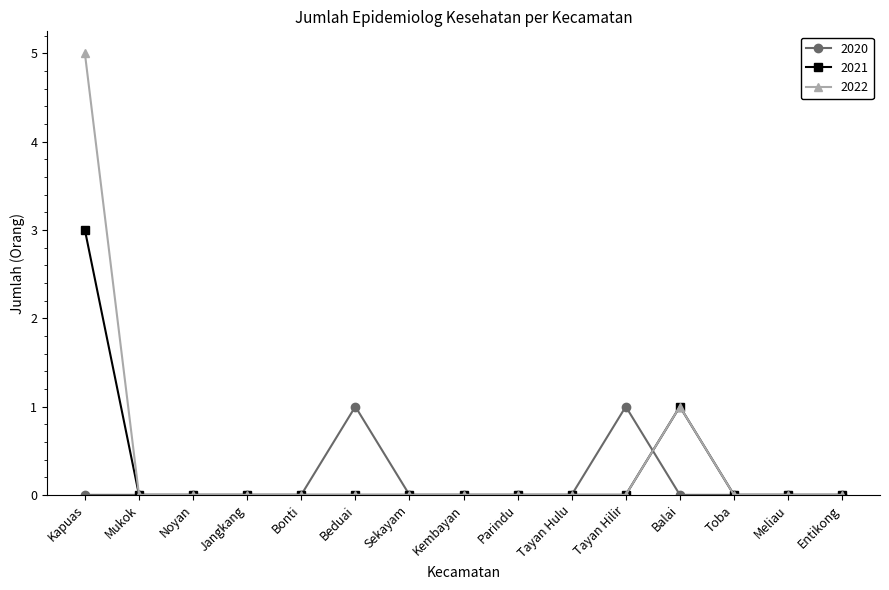

At which label does 2021 reach its peak?

Kapuas